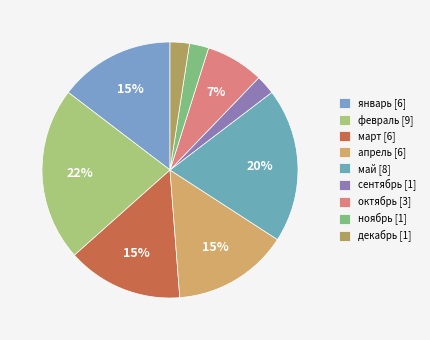

Is there a majority slice in this chart?

No